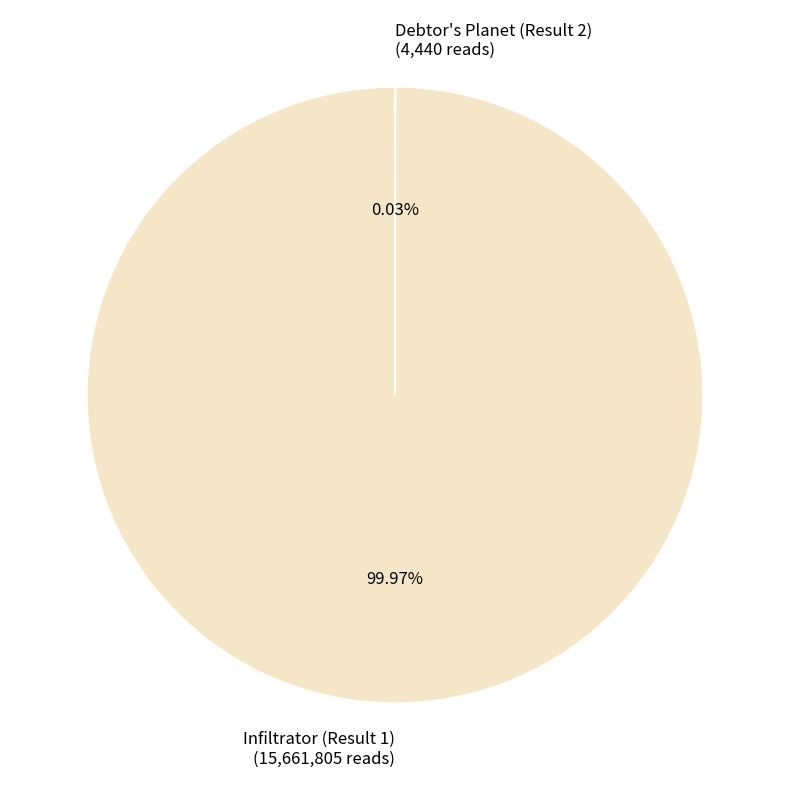

Does Infiltrator (Result 1) represent more than half of the total?

Yes